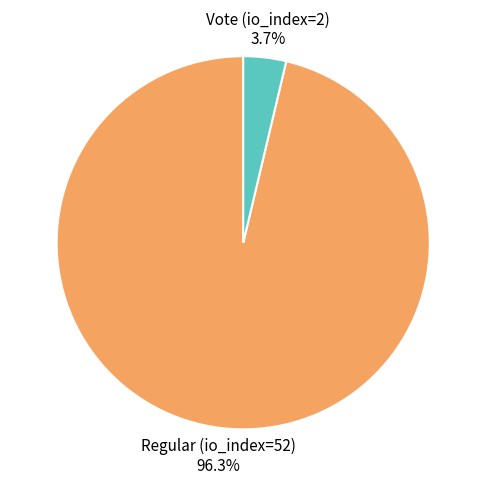

Does any single category account for the majority?

Yes